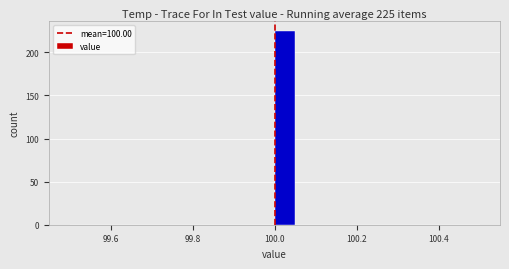

Around what value on the x-axis is the tallest bar? Give the approximate position of its centre, as read against the axis.

100.02